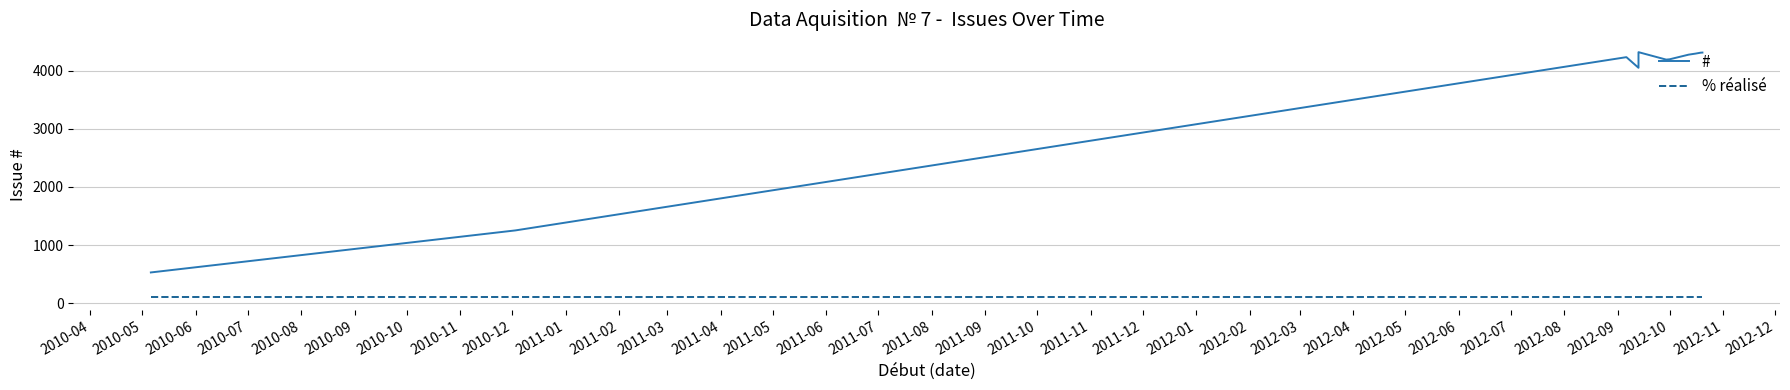

What is the label of the 4th point from the left?

2010-07